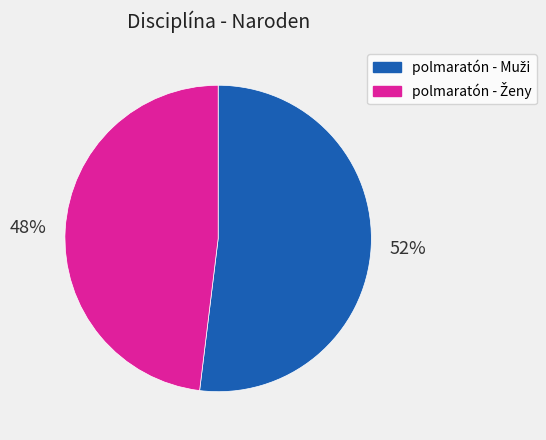

Count the number of slices in the pie.

2